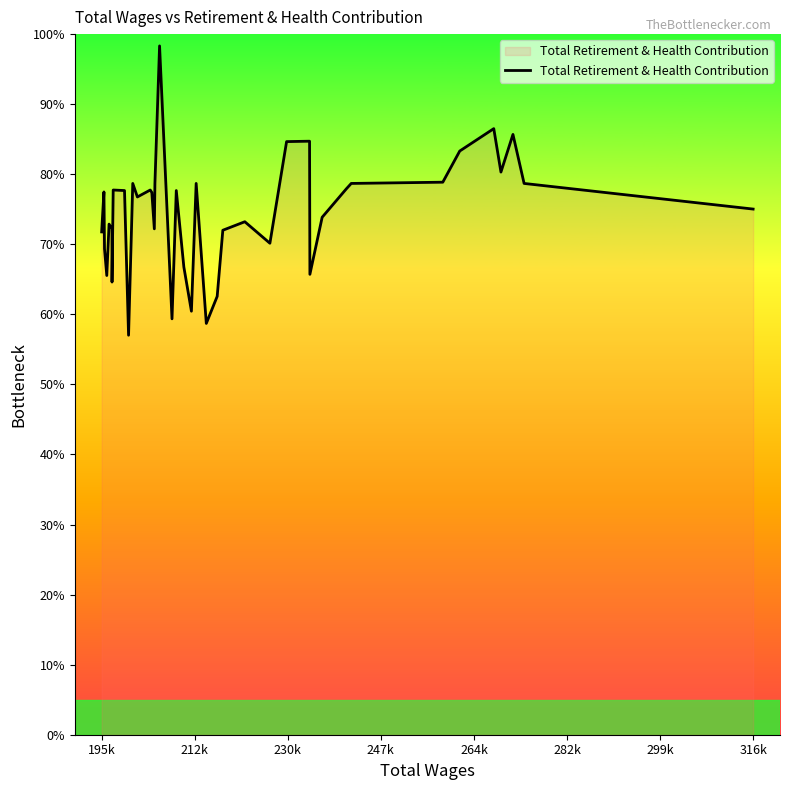

What is the maximum value shown in the chart?

98.3